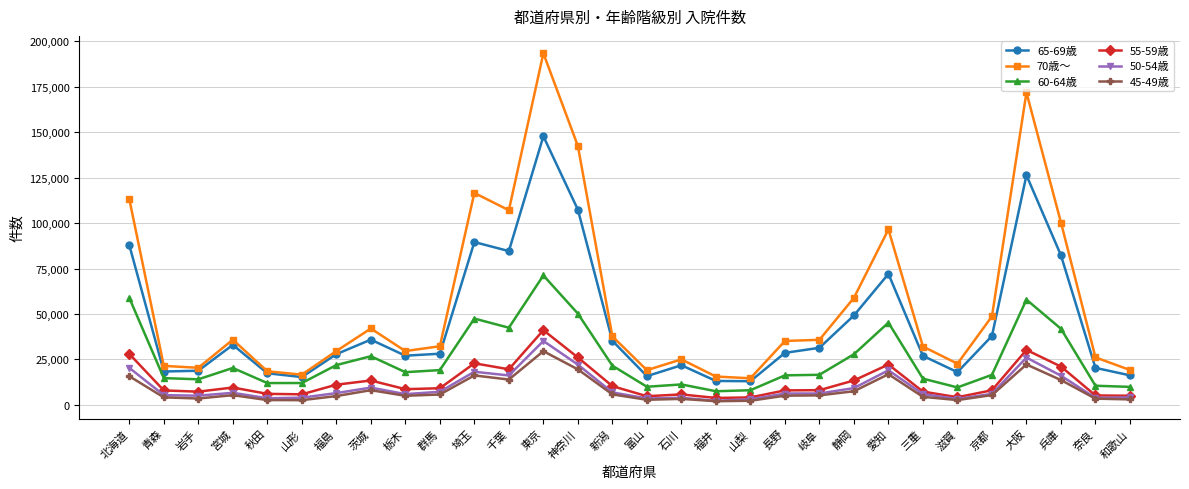

True or false: 55-59歳 and 65-69歳 cross at least once.

False